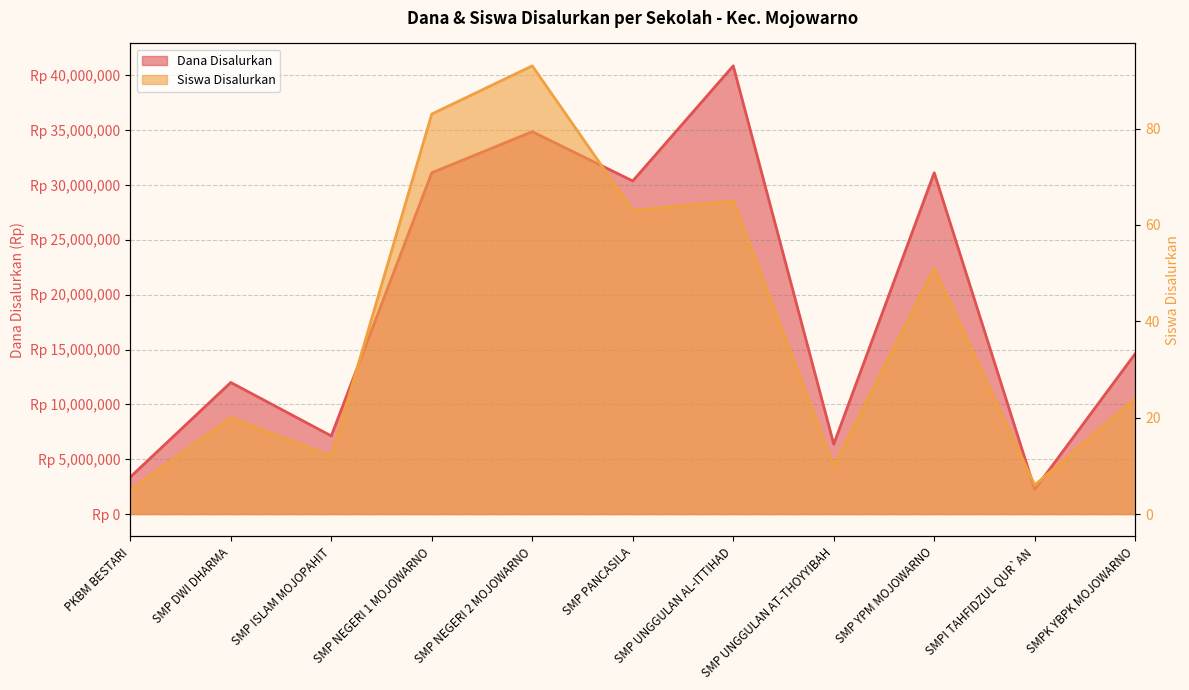

What is the label of the 1st point from the right?

SMPK YBPK MOJOWARNO